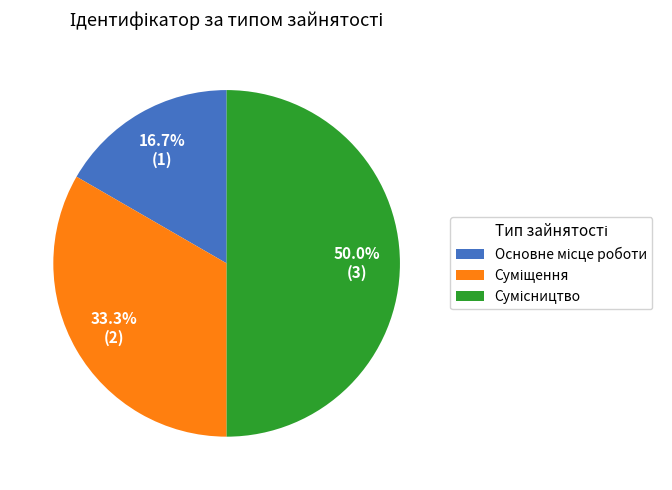

Which category has the smallest portion of the pie?

Основне місце роботи